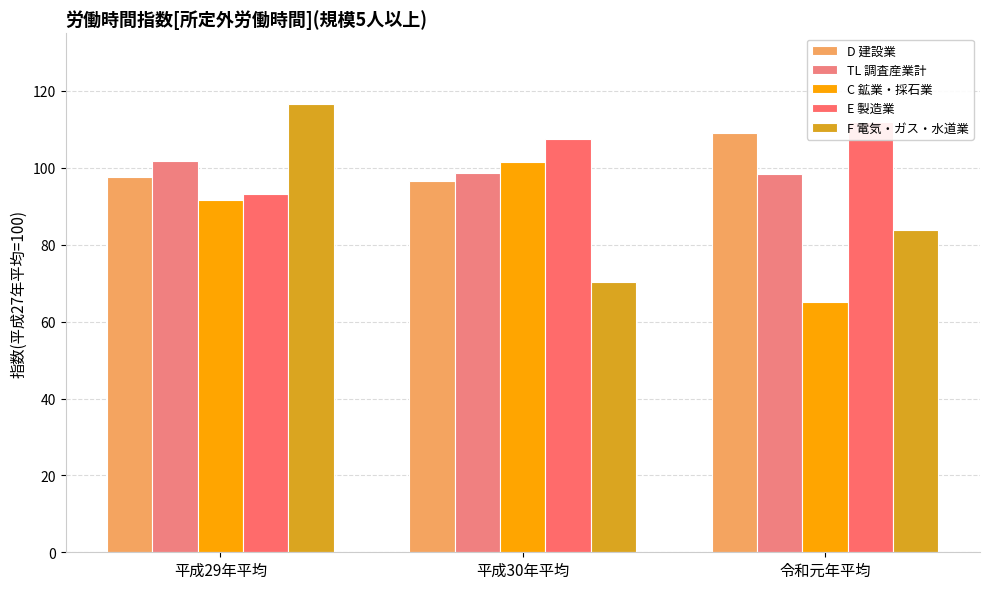

What is the approximate value of TL_Total at 平成29年平均?

101.7